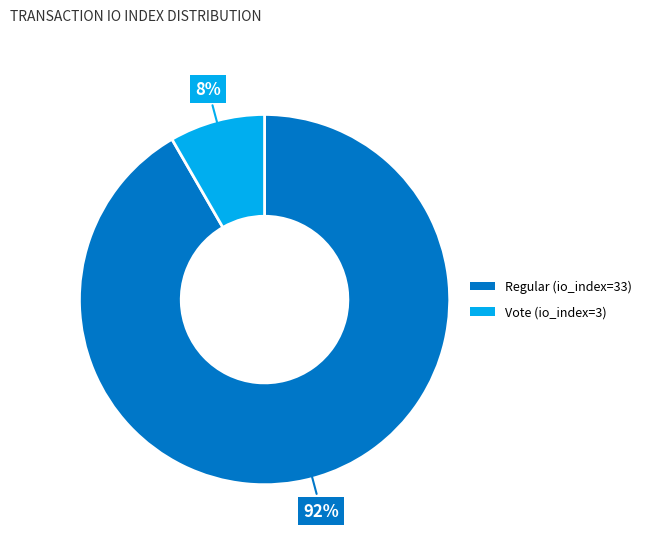

To the nearest percent, what percentage of the pie is Regular (io_index=33)?

92%